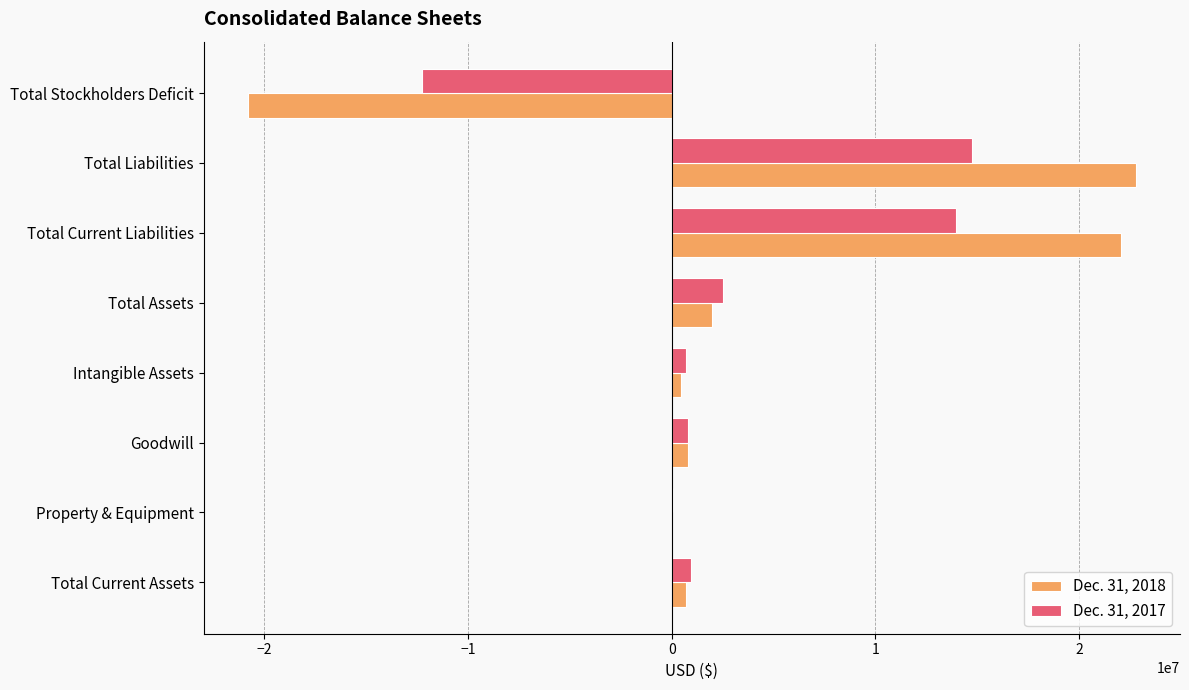

Is it true that Dec. 31, 2017 equals 22032091 at Total Liabilities?

False